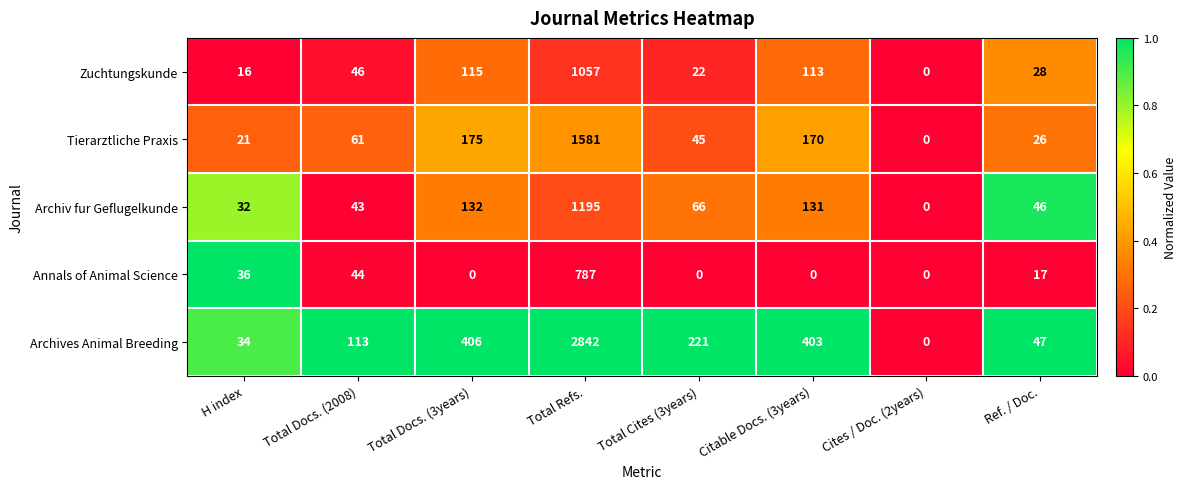

Between Total Docs. (2008) and Citable Docs. (3years), which series saw the biggest shift?

Archives Animal Breeding